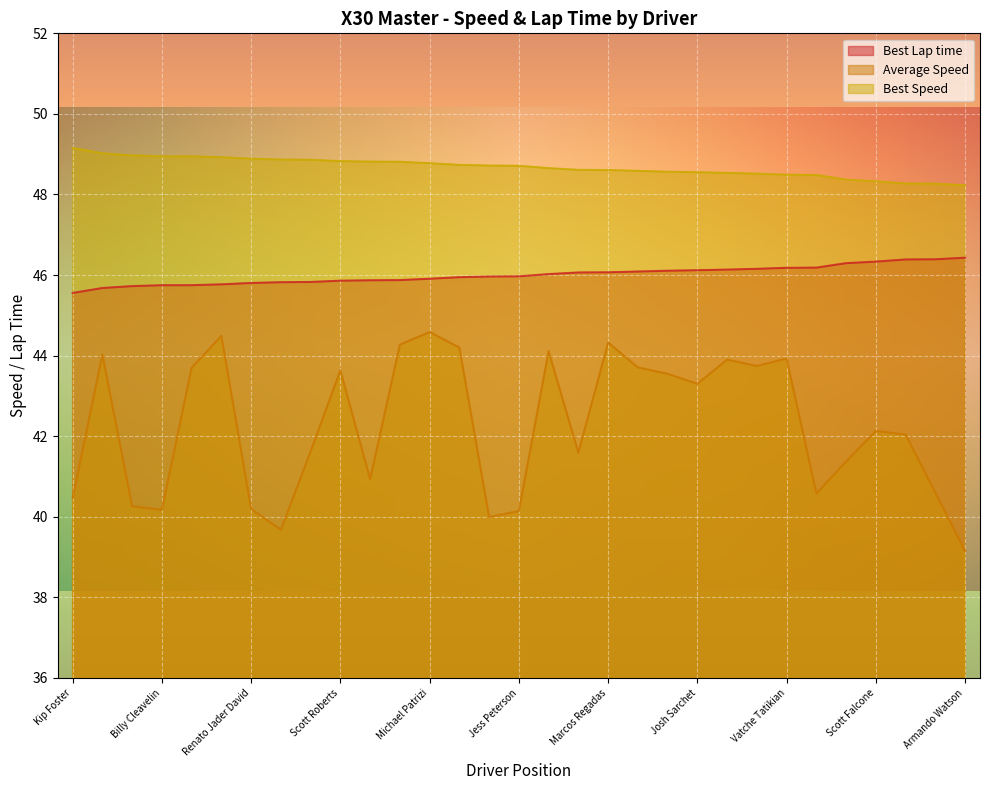

How many values in the Average Speed series are below 42?

14